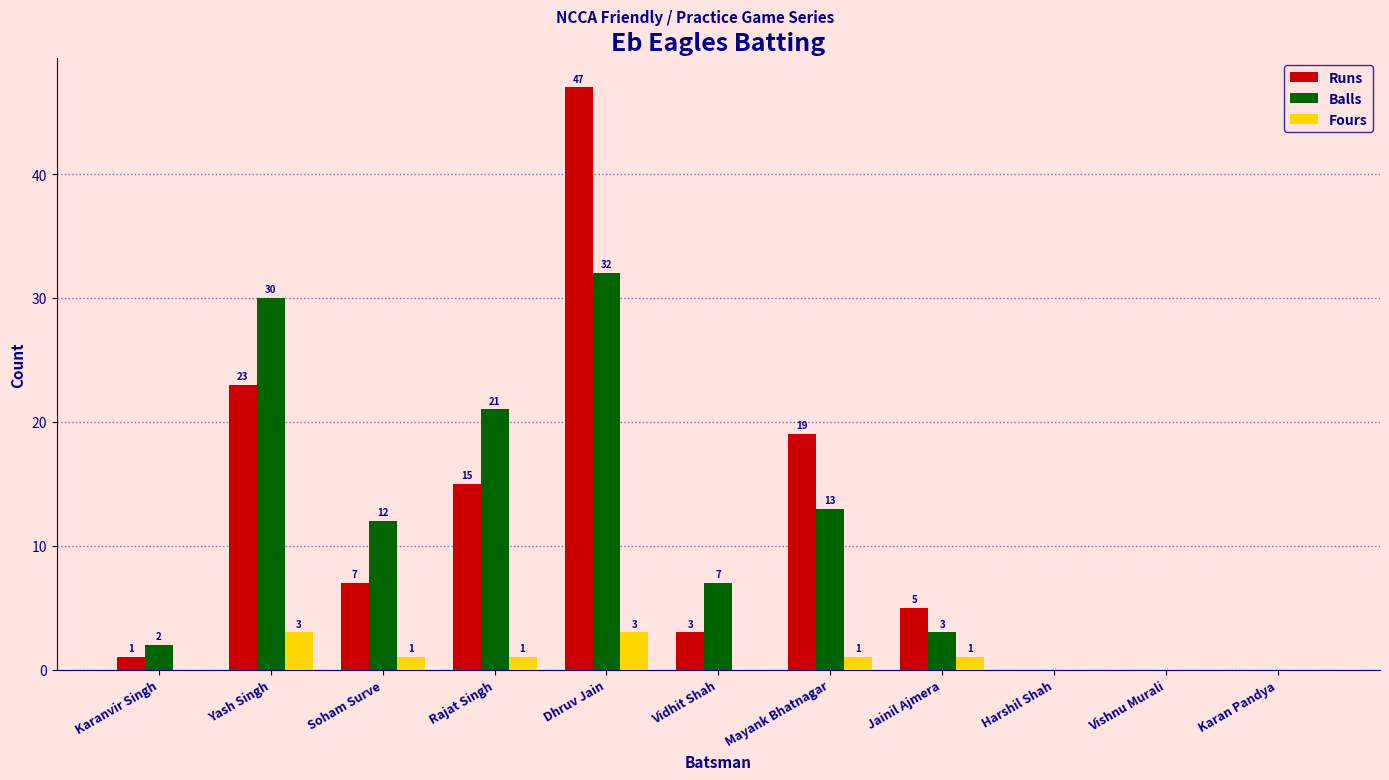

At which category is the sum across all series the highest?

Dhruv Jain